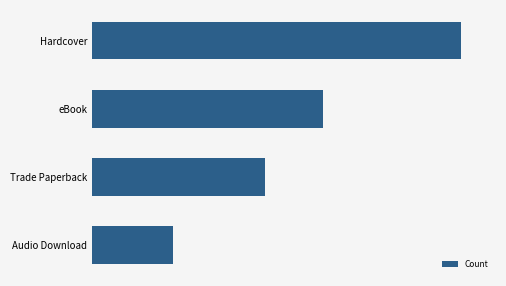

Count the number of categories in the chart.

4